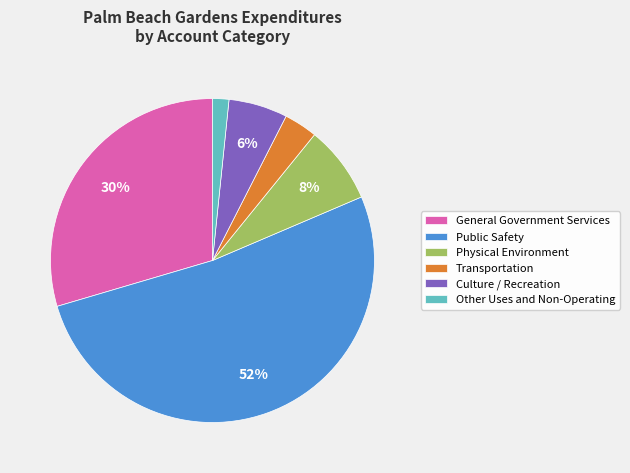

To the nearest percent, what percentage of the pie is Physical Environment?

8%